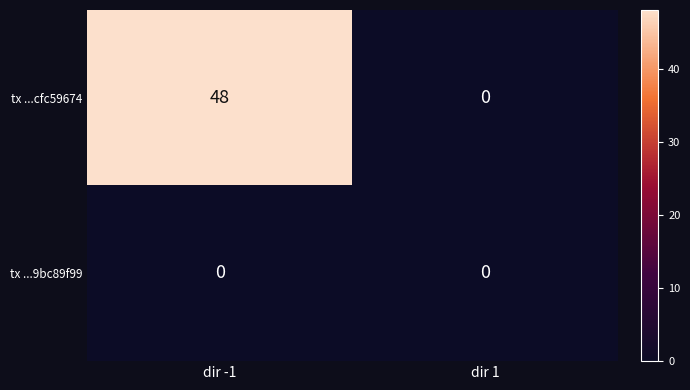

At which label does tx ...cfc59674 reach its peak?

dir -1